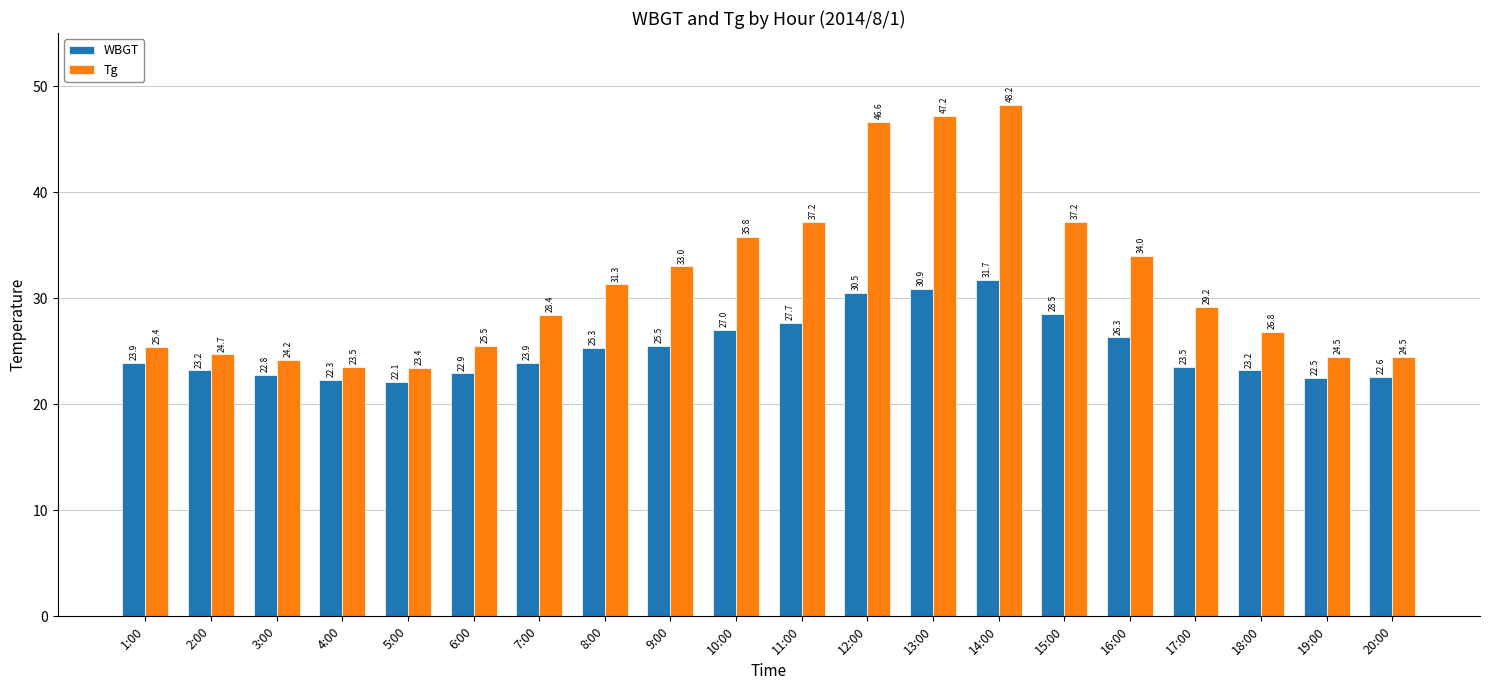

What is the value of the WBGT bar at the 16th from the left?

26.3